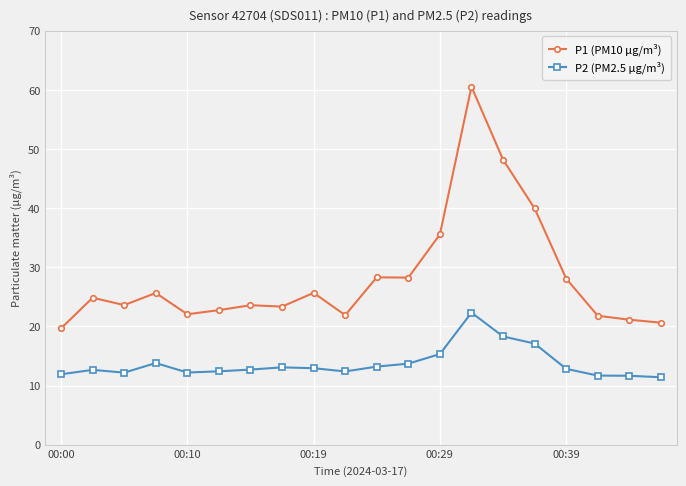

What is the average value of the P2 (PM2.5 µg/m³) series?

13.7